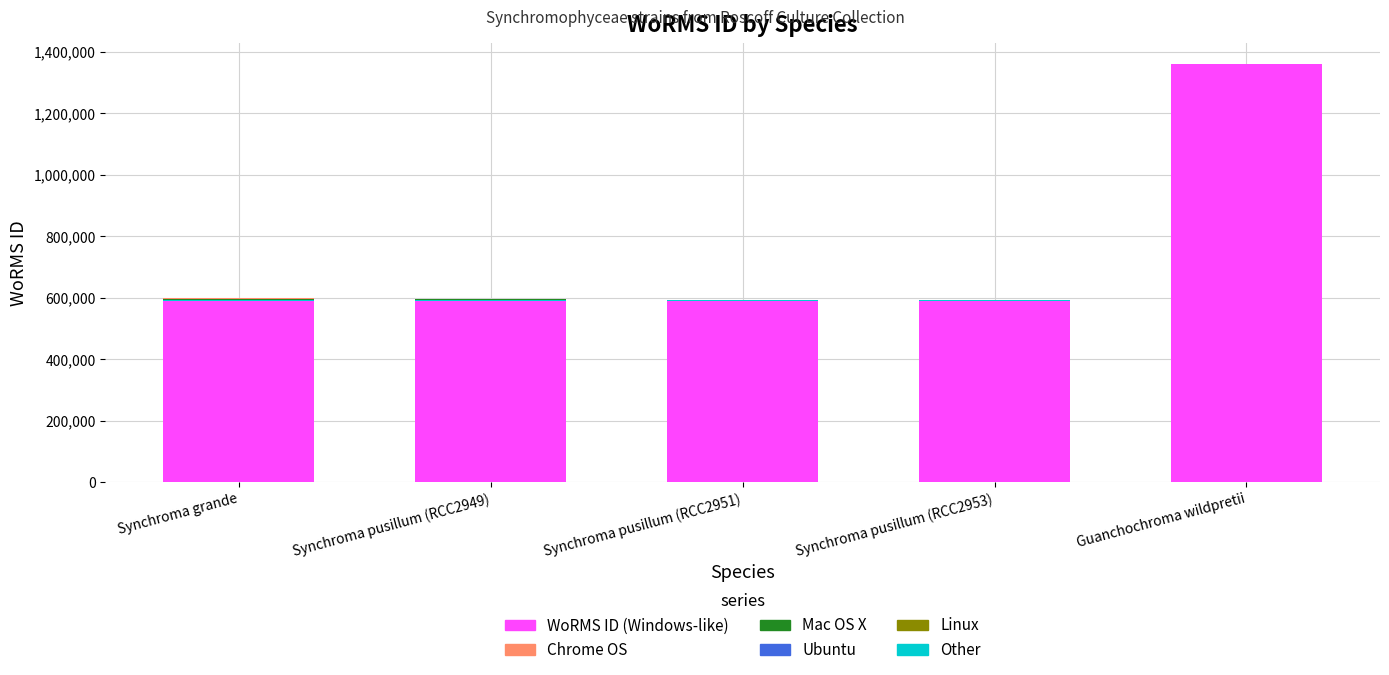

True or false: Chrome OS has a value of 0 at Synchroma pusillum (RCC2953).

True